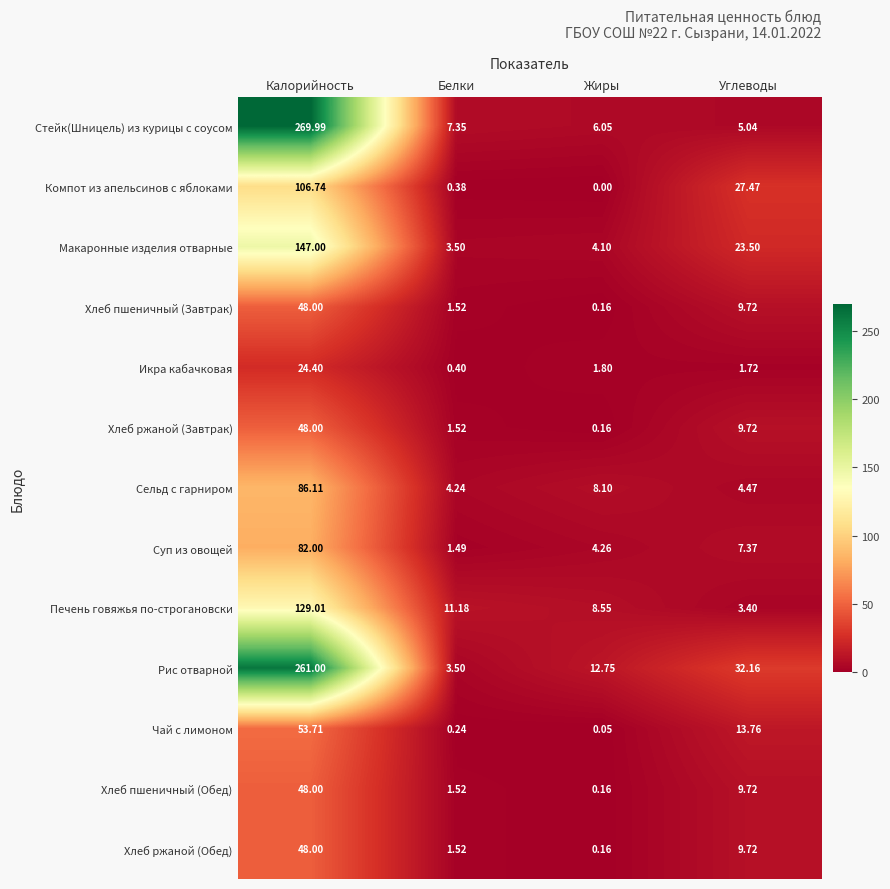

Which series has the largest total across all categories?

Рис отварной